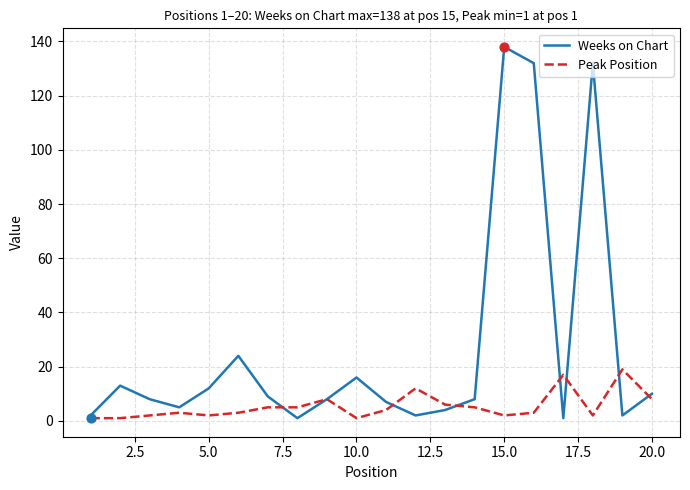

Which series has the largest total across all categories?

Weeks on Chart